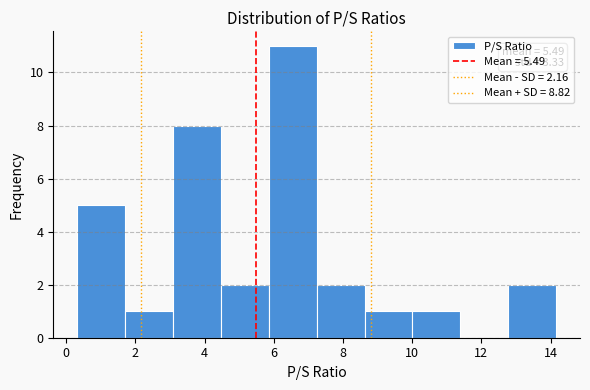

Which range on the x-axis has the tallest bar?

5.8 to 7.2